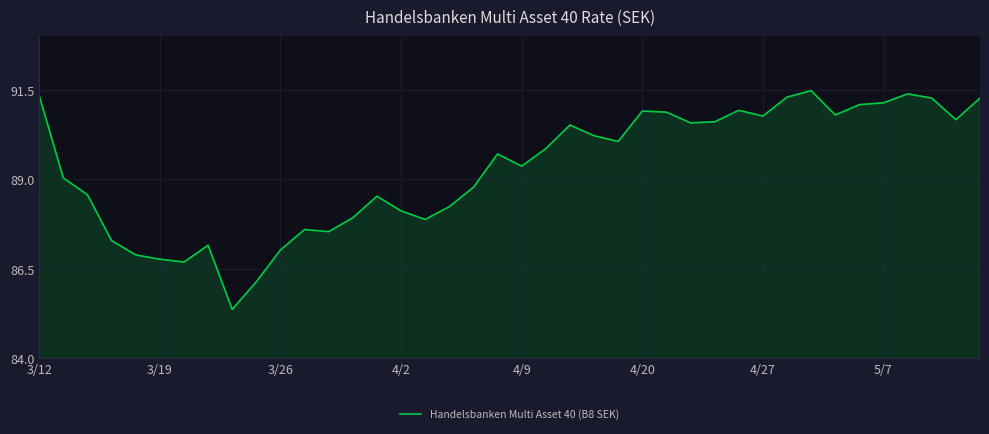

What is the difference between the maximum and minimum values?

6.1